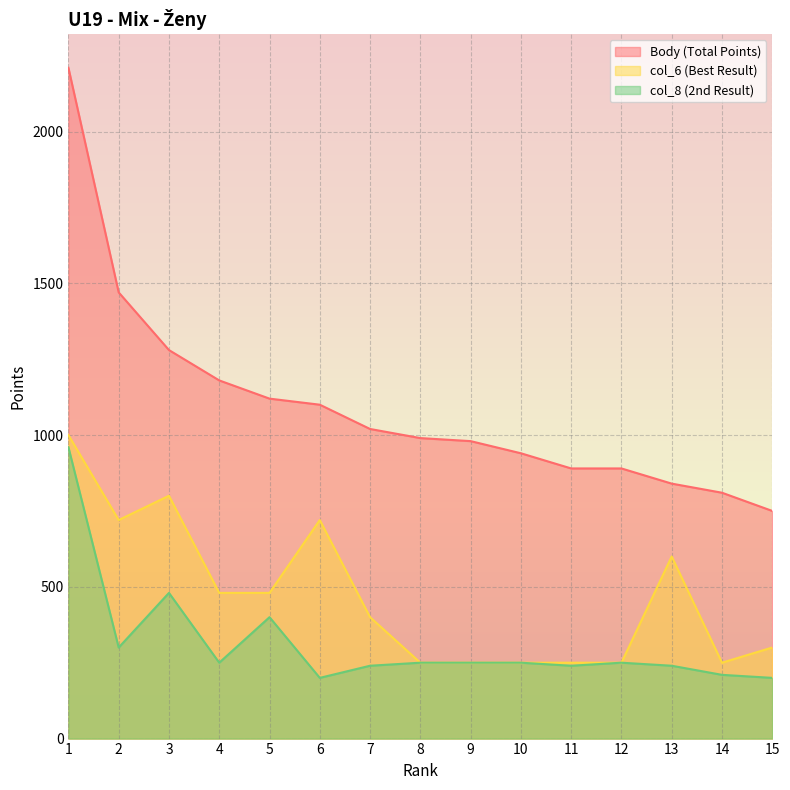

True or false: col_6 and Body intersect in this chart.

False